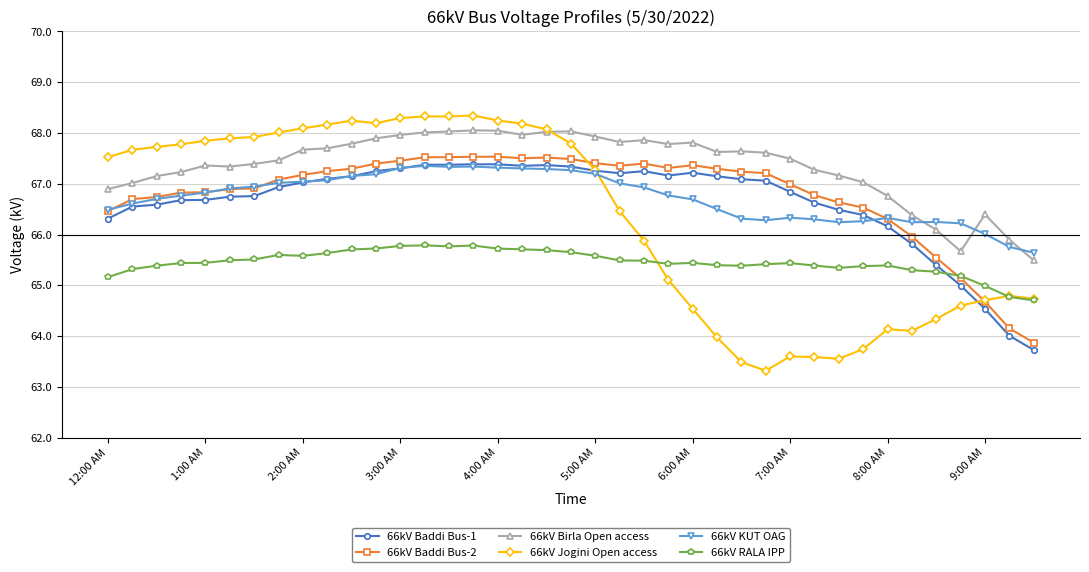

What is the value of the 66kV Baddi Bus-2 point at the 5th from the left?

66.8